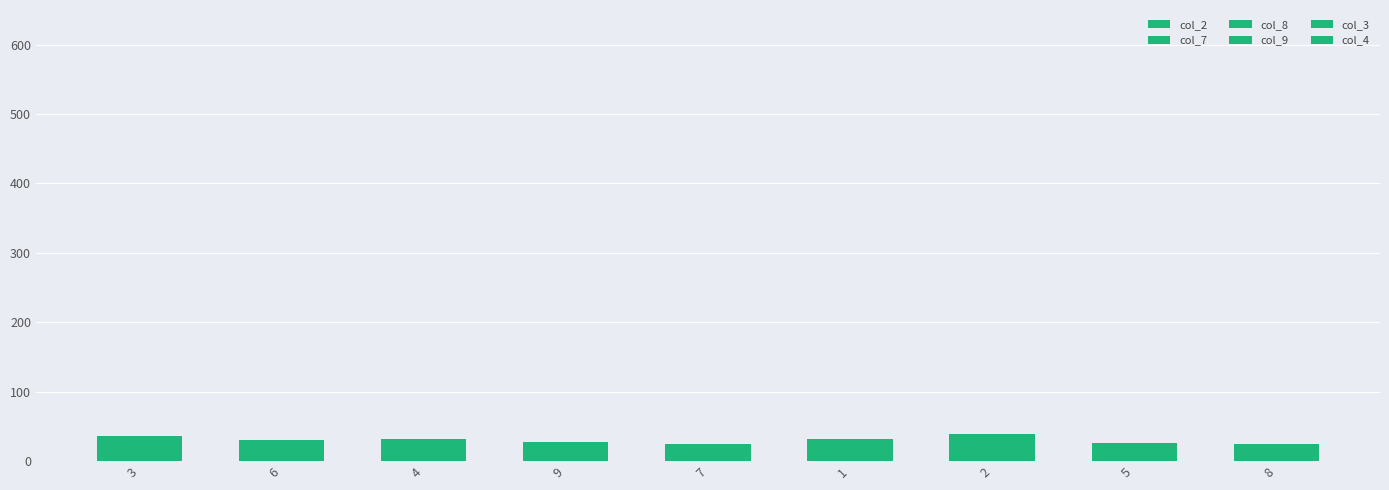

Does the chart contain stacked bars?

Yes